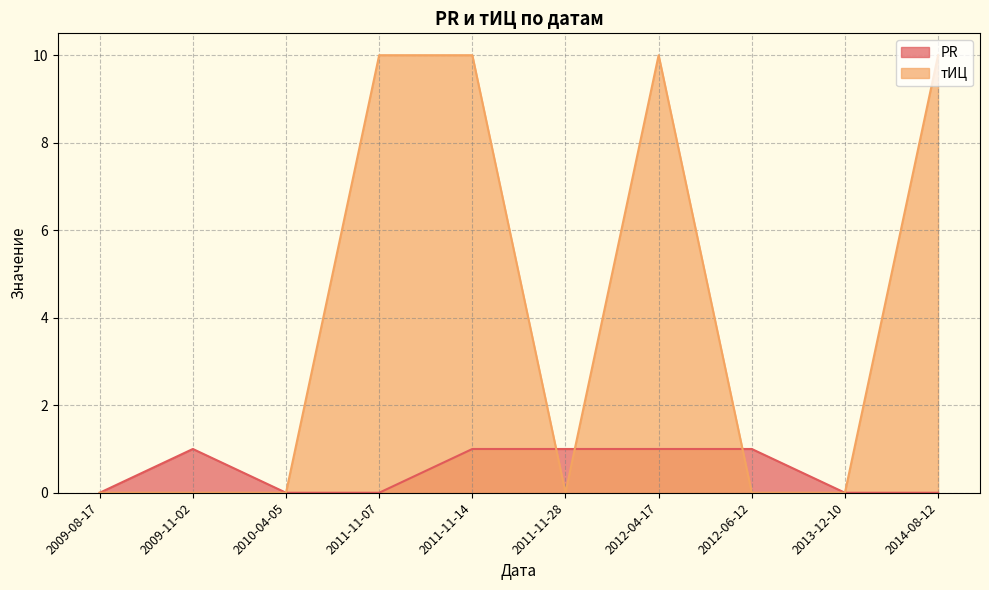

What is the difference between the тИЦ values at 2009-11-02 and 2012-04-17?

10